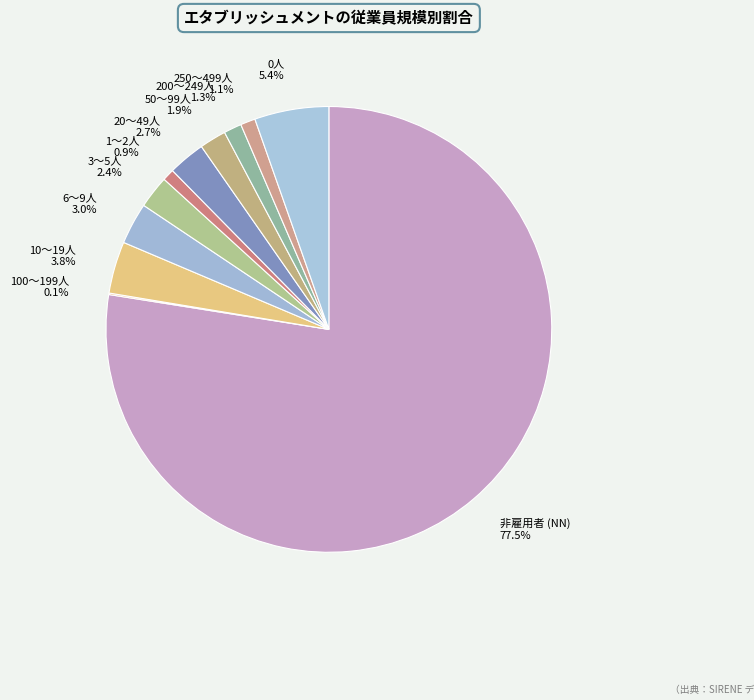

What is the largest slice in the pie chart?

非雇用者 (NN)